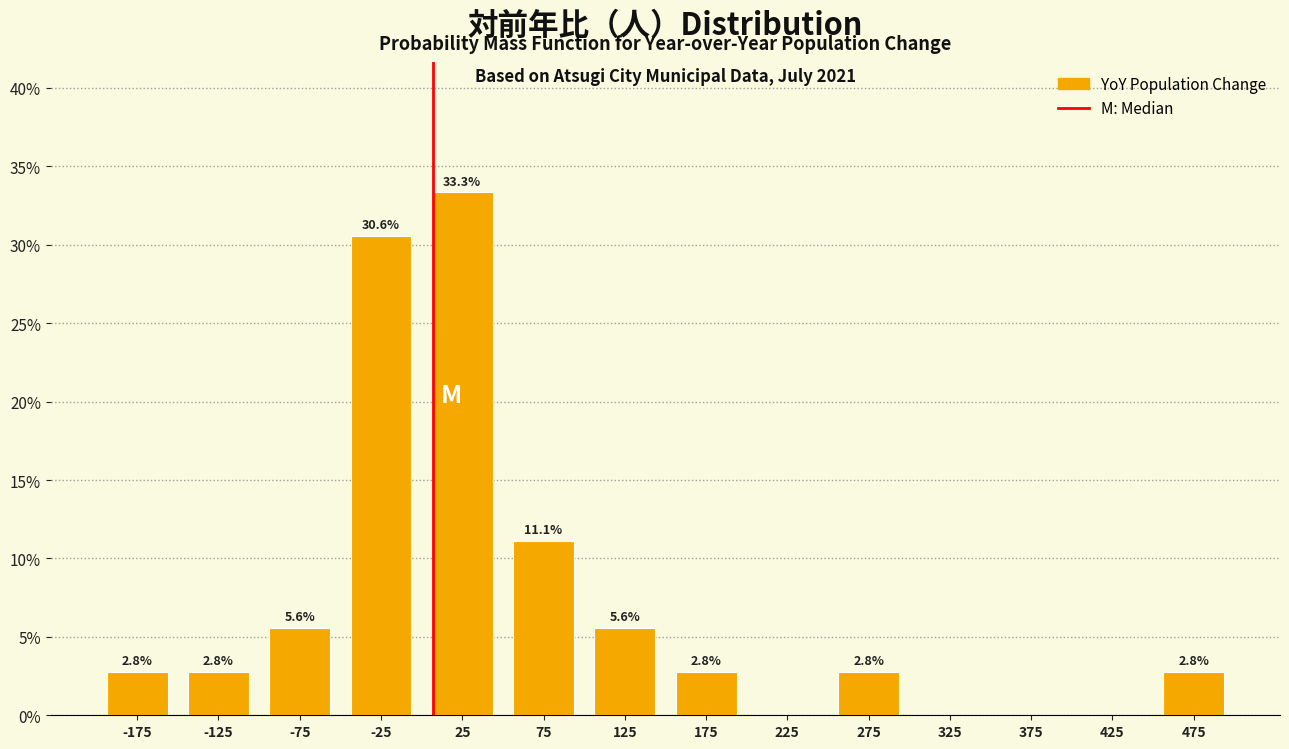

Which range on the x-axis has the tallest bar?

0 to 50